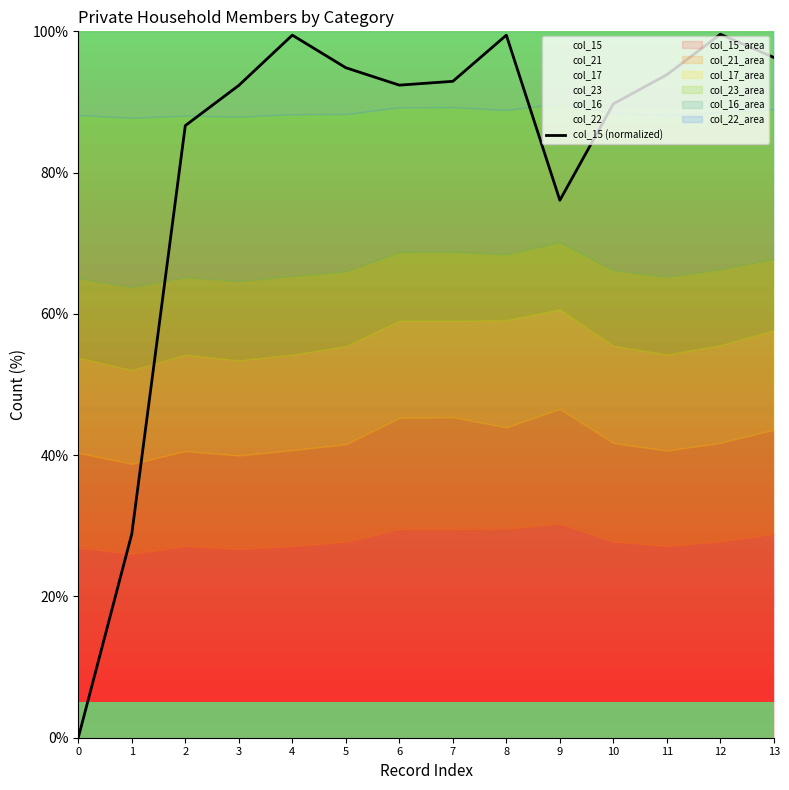

The value at 4 is 99.5. True or false?

True